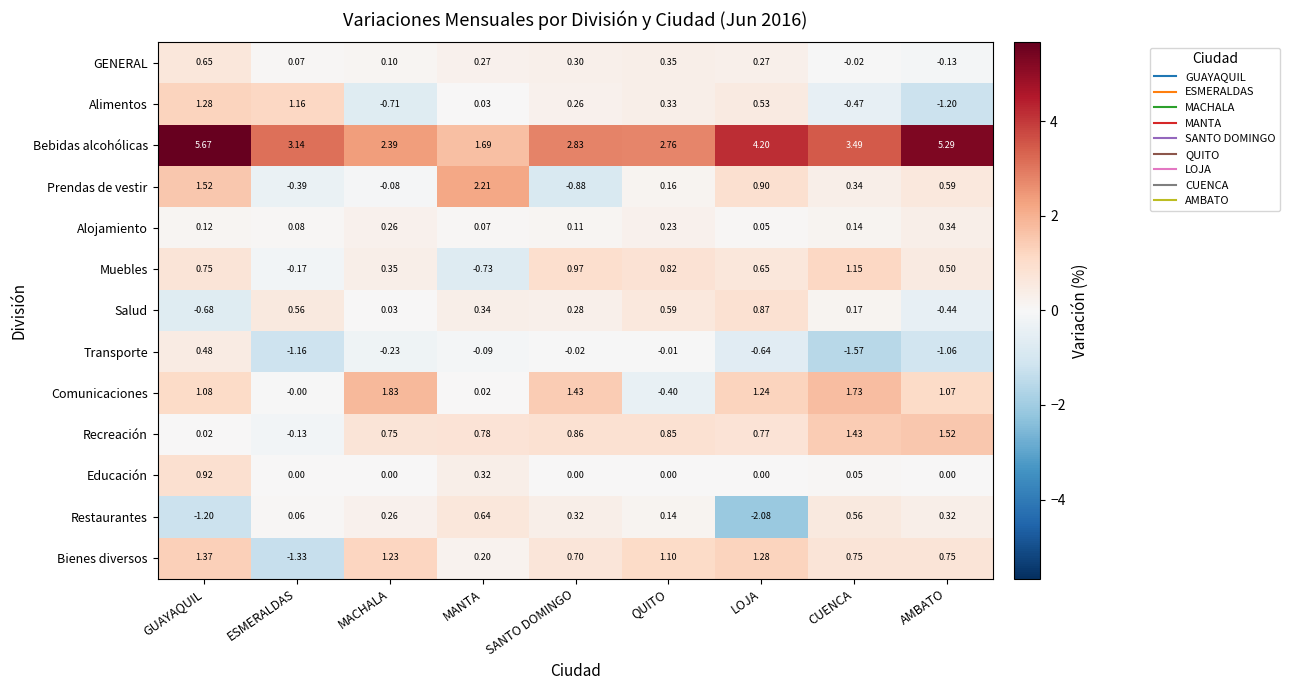

Is the value of Transporte at GUAYAQUIL greater than the value of Restaurantes at QUITO?

Yes